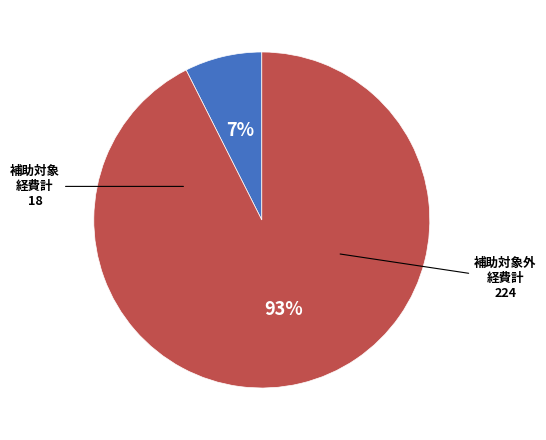

To the nearest percent, what is the average slice percentage?

50%